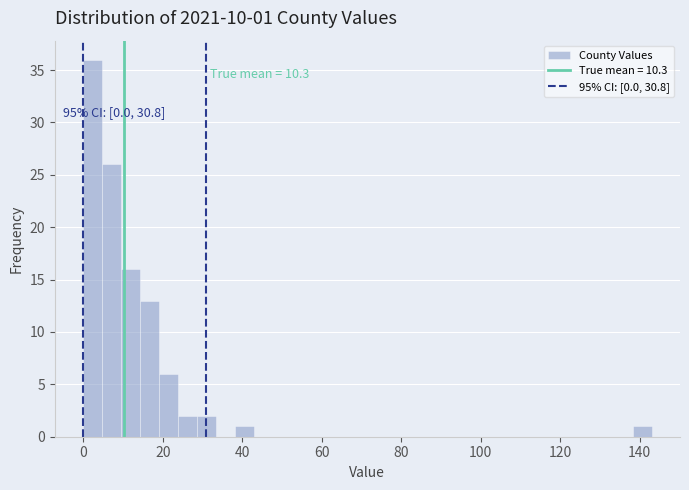

Around what value on the x-axis is the tallest bar? Give the approximate position of its centre, as read against the axis.

2